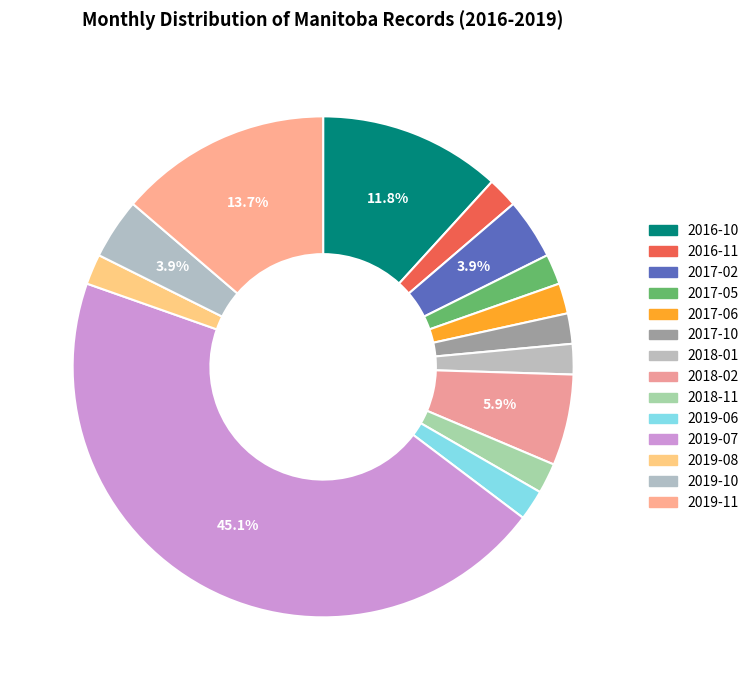

Count the number of slices in the pie.

14